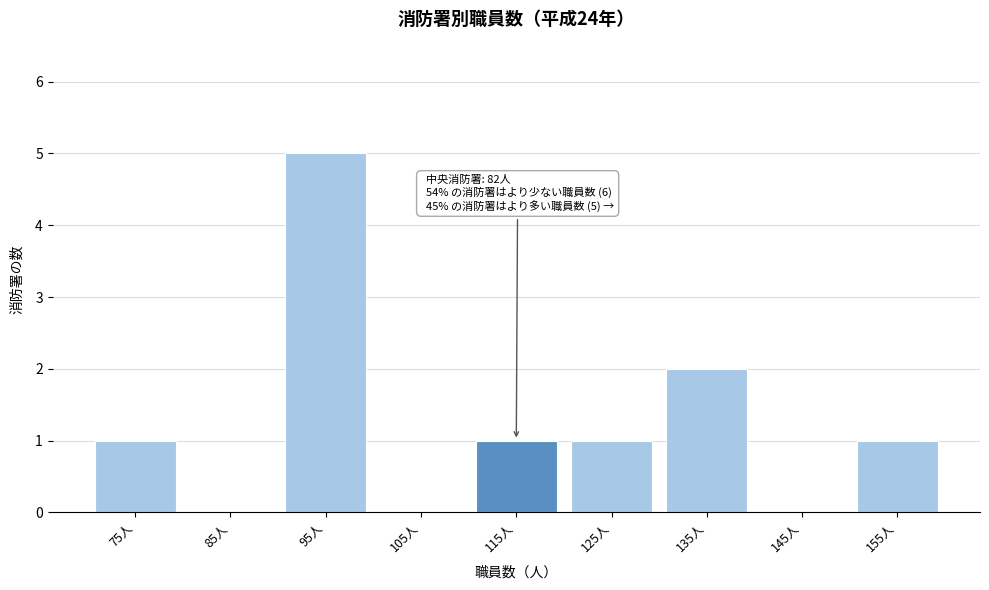

Reading left to right, extract all data points from this chart.

75人=1	85人=0	95人=5	105人=0	115人=1	125人=1	135人=2	145人=0	155人=1